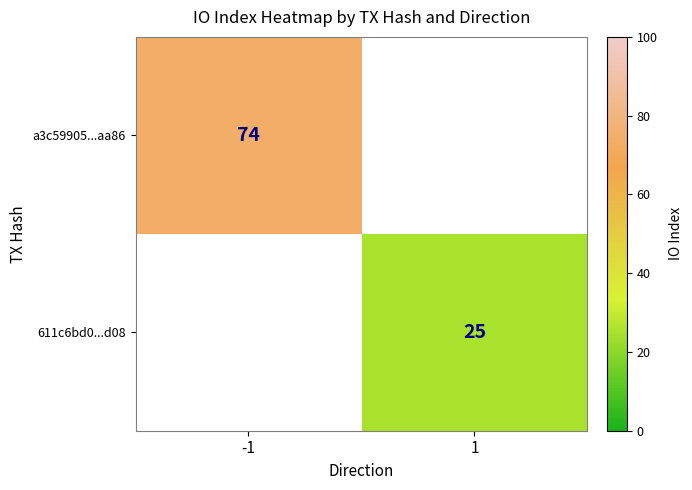

The 611c6bd0...d08 series shows 25 at 1. True or false?

True